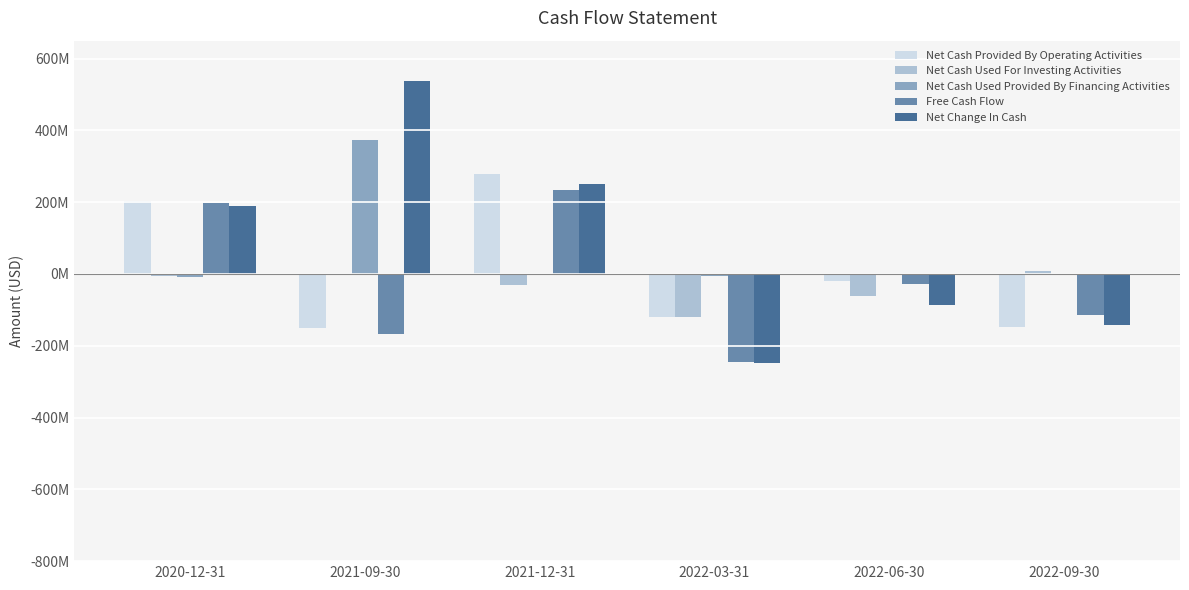

Reading left to right, extract all data points from this chart.

Net Cash Provided By Operating Activities: 2020-12-31=204243000	2021-09-30=-151474747	2021-12-31=278906000	2022-03-31=-121216000	2022-06-30=-18959000	2022-09-30=-148166000
Net Cash Used For Investing Activities: 2020-12-31=-5502000	2021-09-30=0	2021-12-31=-30242000	2022-03-31=-119552000	2022-06-30=-61545000	2022-09-30=9372000
Net Cash Used Provided By Financing Activities: 2020-12-31=-8704000	2021-09-30=373148000	2021-12-31=628000	2022-03-31=-6107000	2022-06-30=-582000	2022-09-30=-658000
Free Cash Flow: 2020-12-31=198741000	2021-09-30=-167746747	2021-12-31=235096000	2022-03-31=-244180000	2022-06-30=-29134000	2022-09-30=-113598000
Net Change In Cash: 2020-12-31=190037000	2021-09-30=537401327	2021-12-31=249292000	2022-03-31=-246875000	2022-06-30=-85431000	2022-09-30=-142502000